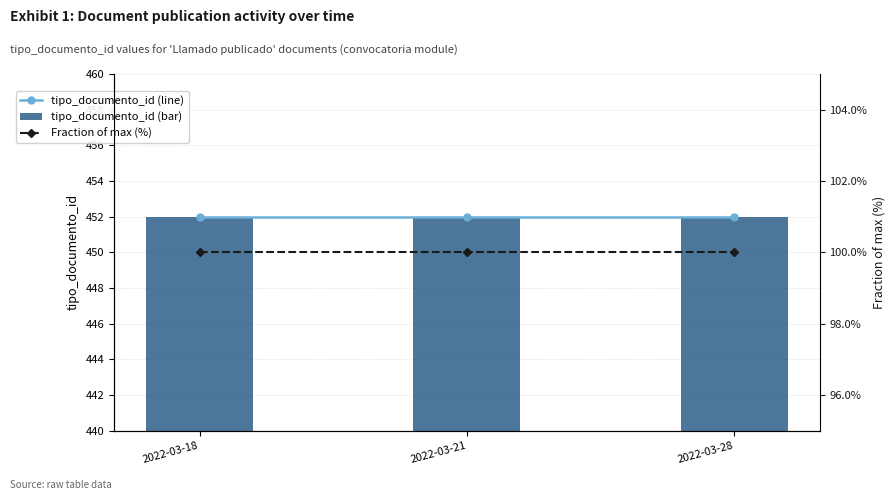

What value does the tipo_documento_id (line) series have at 2022-03-18?

452